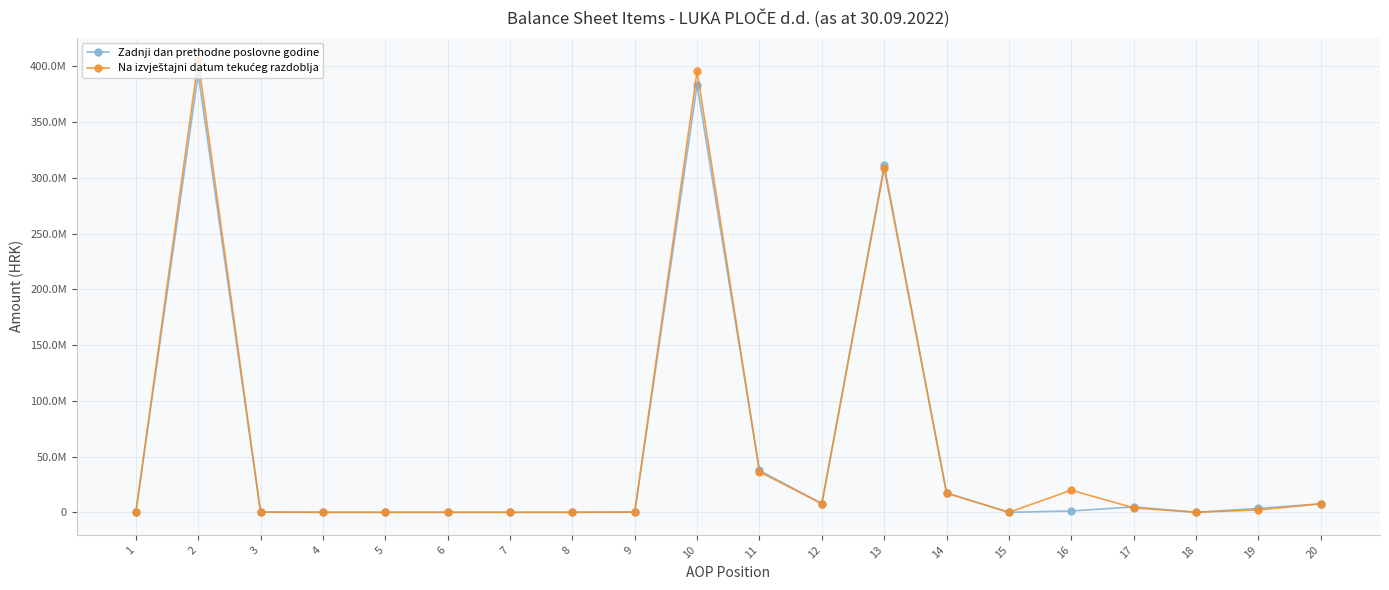

Which has a higher value, 15 or 2?

2